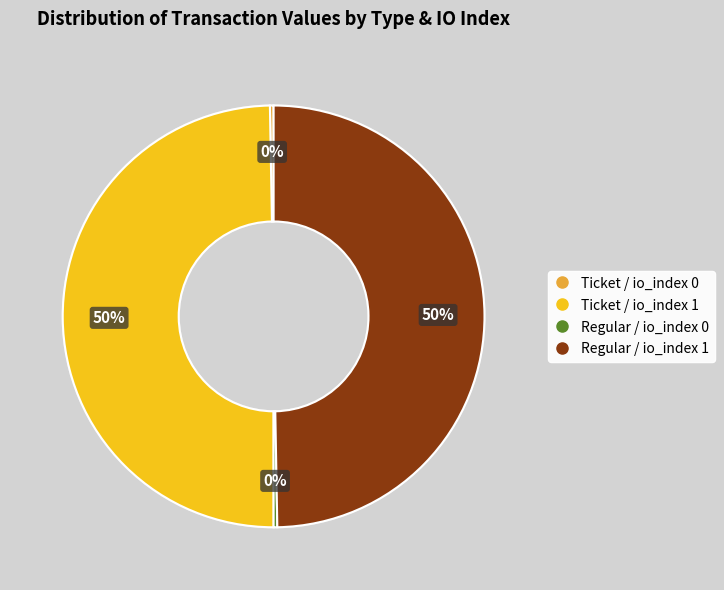

To the nearest percent, what portion does Regular / io_index 1 represent?

50%